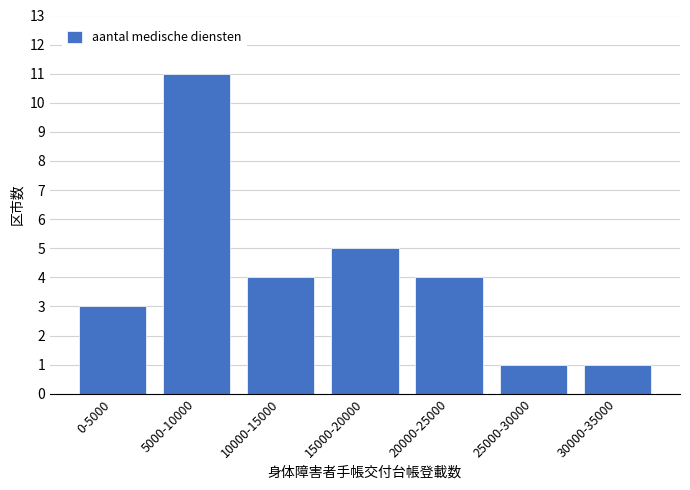

Reading left to right, transcribe all the data shown in this chart.

3	11	4	5	4	1	1